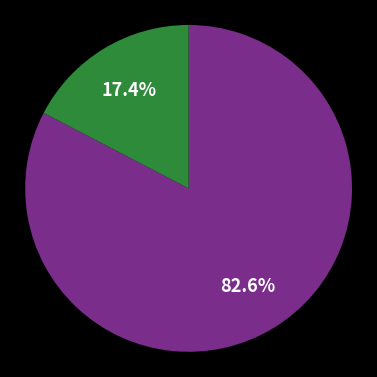

Count the number of slices in the pie.

2